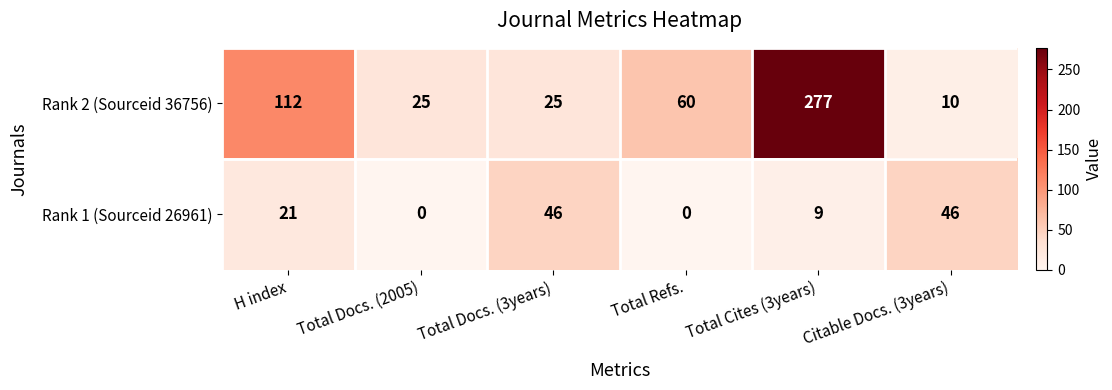

At which label is Rank 2 (Sourceid 36756) closest to 143?

H index